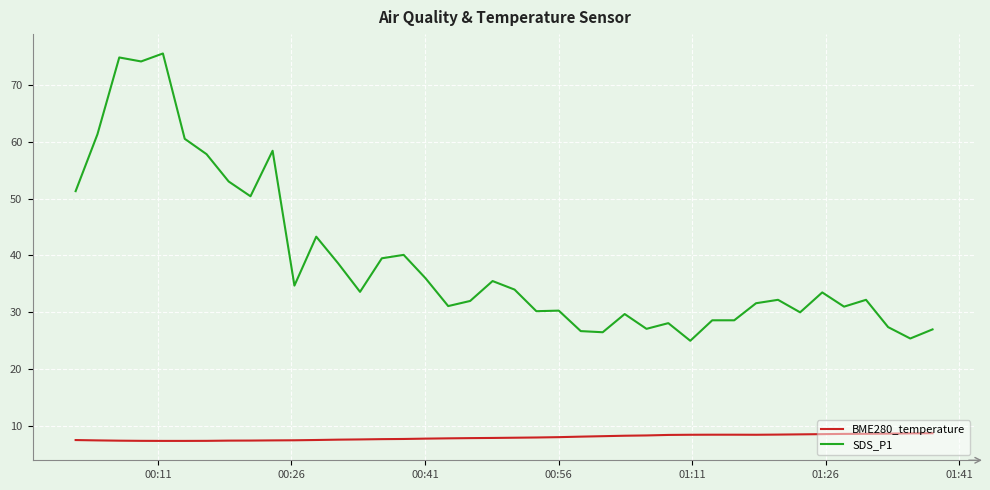

True or false: SDS_P1 and BME280_temperature intersect in this chart.

False